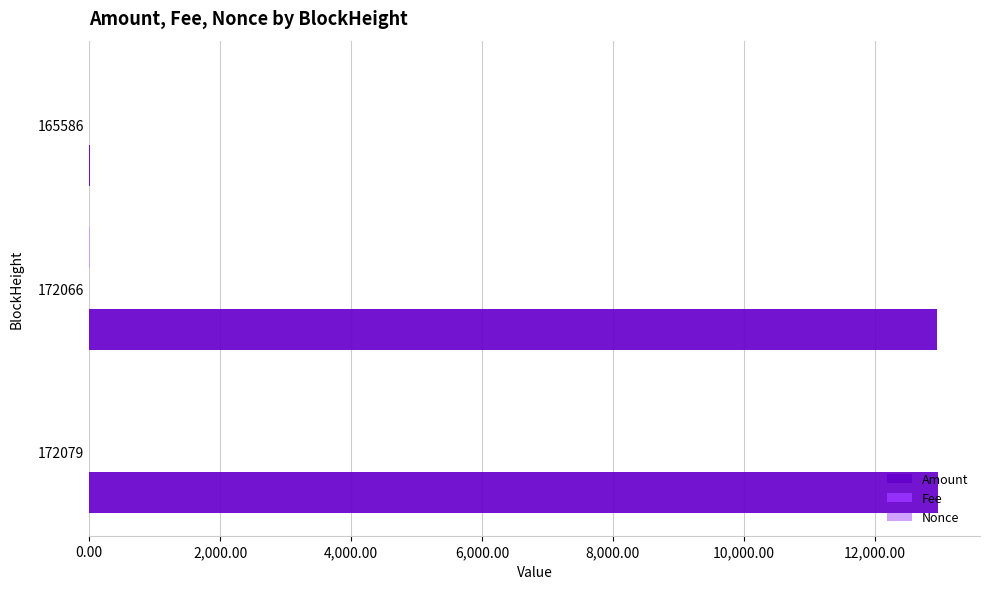

What is the sum of all Amount values?

25929.0